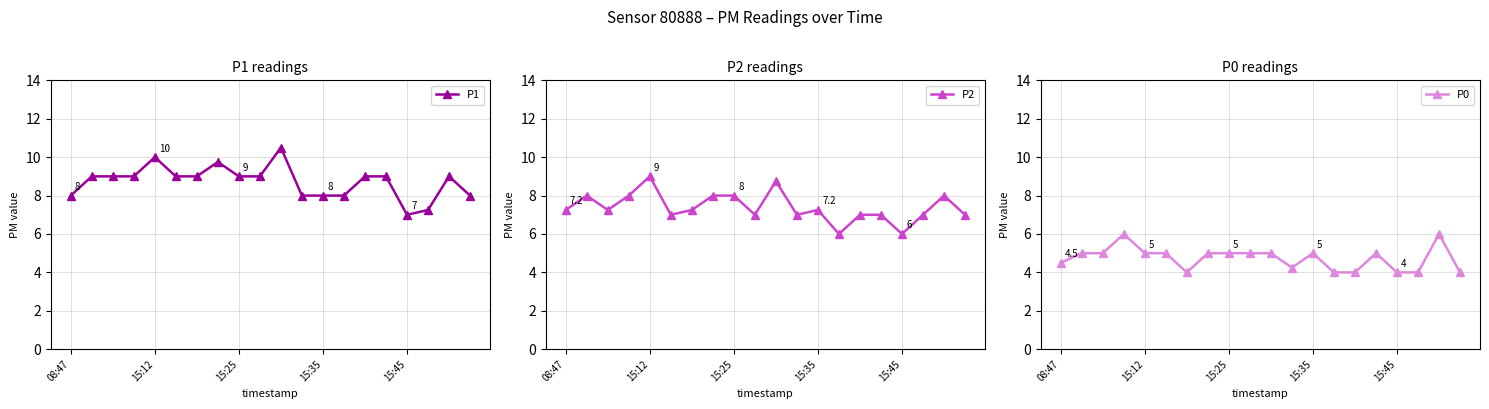

How many data points in P1 are less than 9?

7